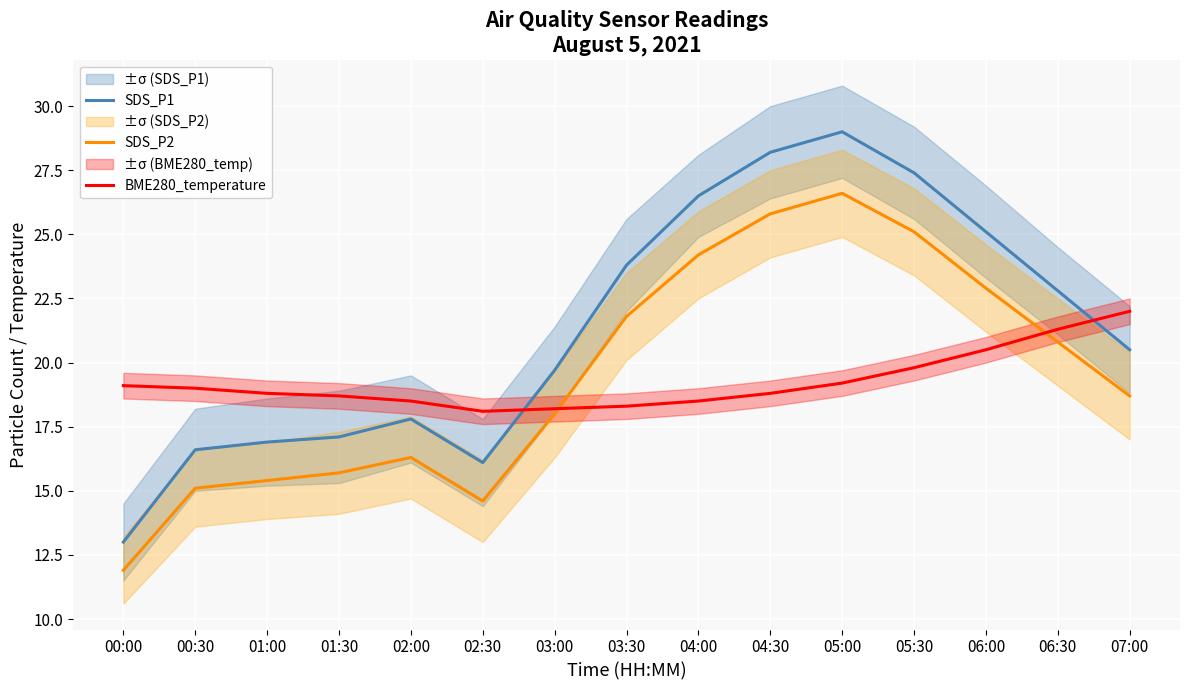

At which category is the sum across all series the highest?

05:00